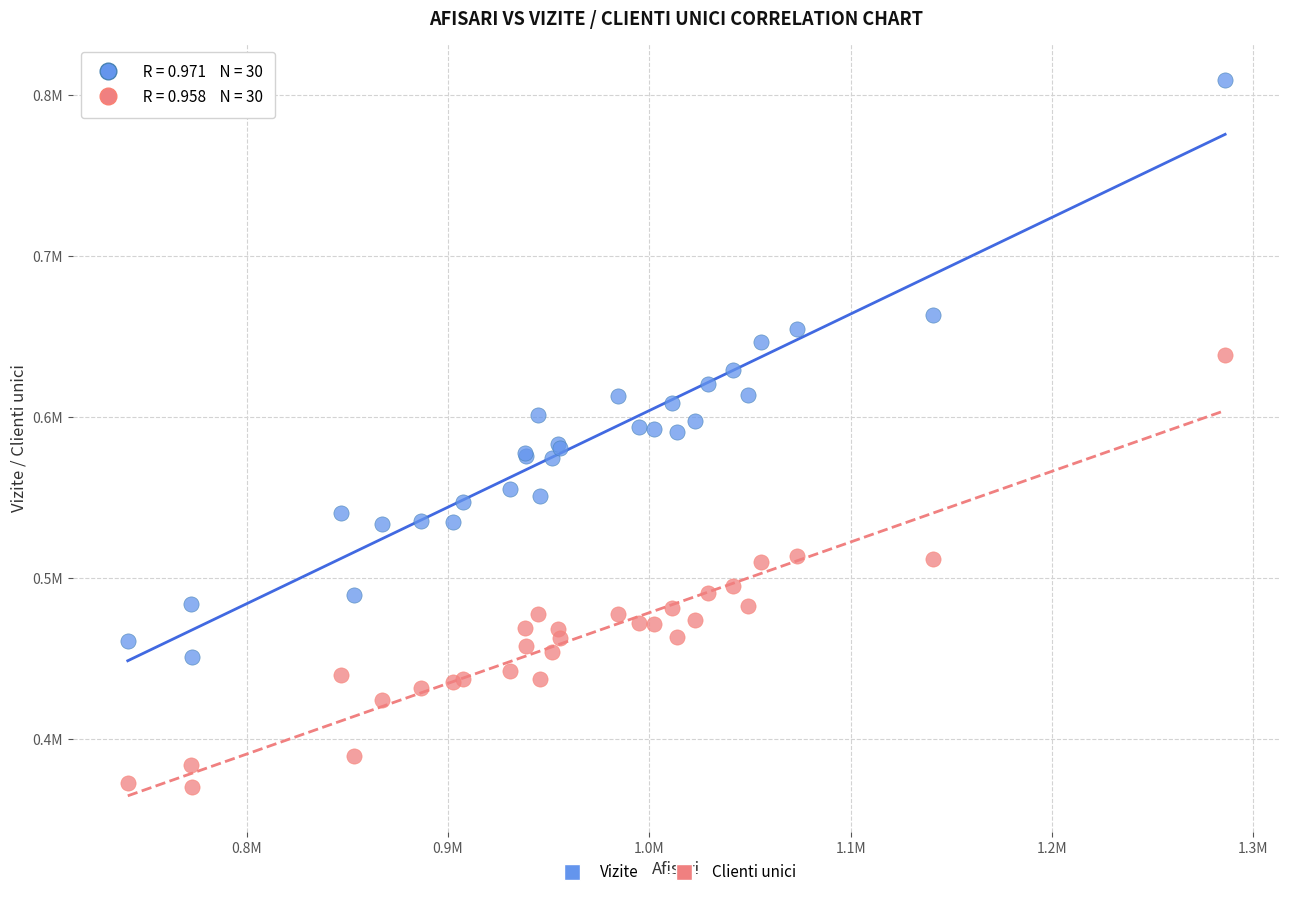

What are all the series names shown in the legend?

Vizite, Clienti unici